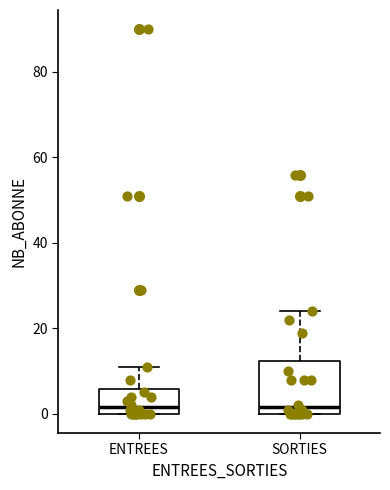

Comparing the boxes themselves (not the whiskers), which one is the tallest?

SORTIES